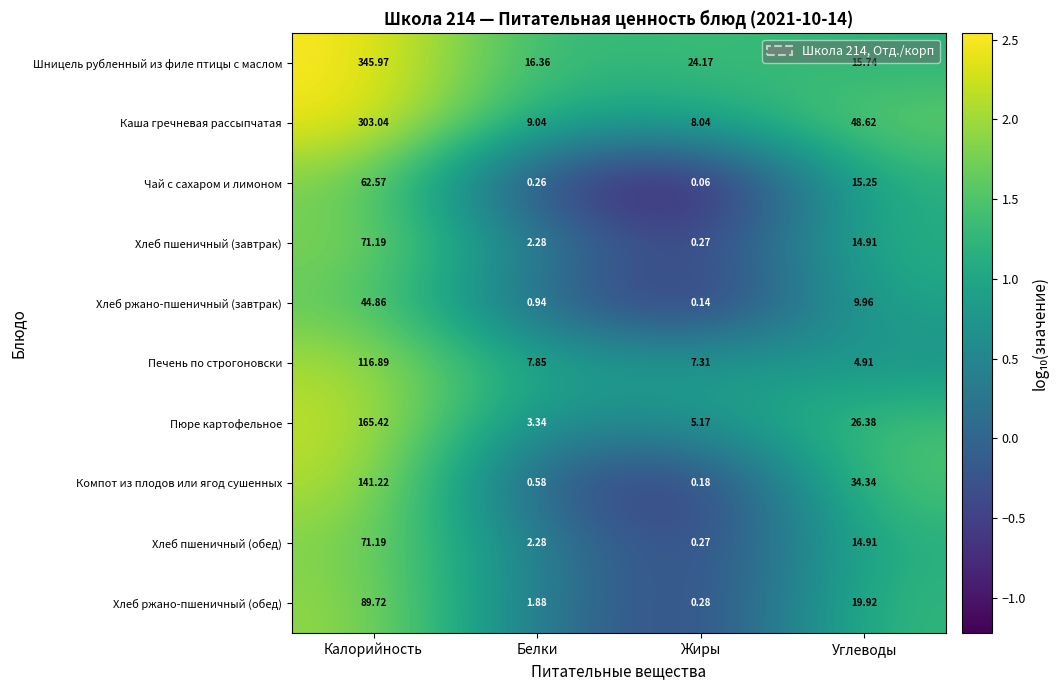

Is the value of Хлеб ржано-пшеничный (завтрак) at Жиры greater than the value of Хлеб ржано-пшеничный (обед) at Углеводы?

No